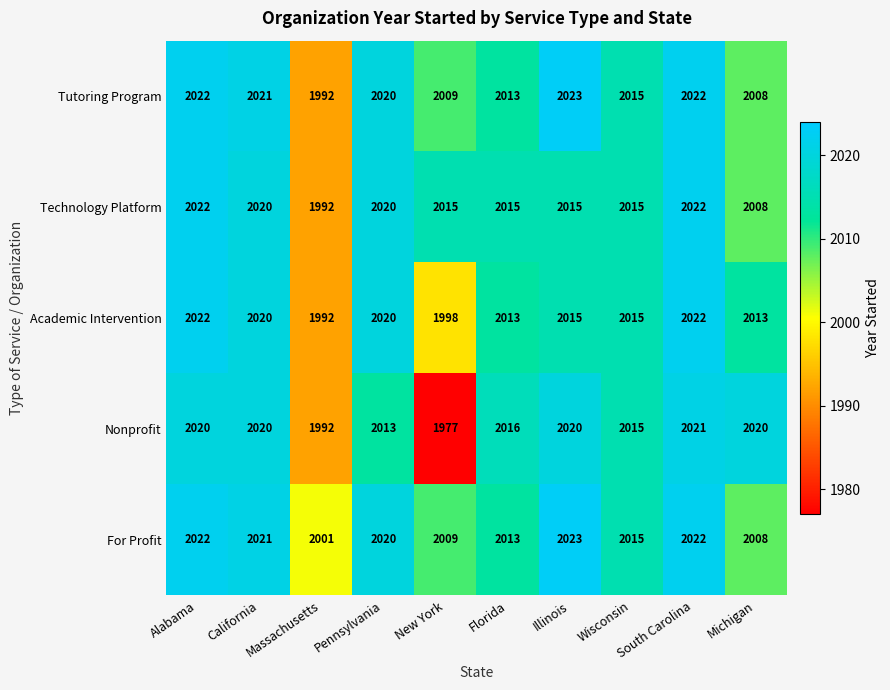

How many values in the Technology Platform series are below 2015?

2